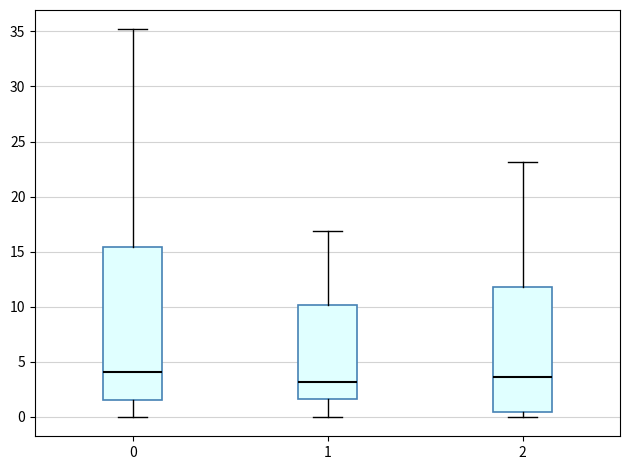

Reading left to right, transcribe this box plot: for each box, give where its median line is, the range the box spans, and where its two whiskers end, as read against the y-axis. The values are not printed on the chart, so give them approximately, as read against the axis.

0: median 4.0, box 1.5 to 15.5, whiskers 0.0 to 35.0
1: median 3.0, box 1.5 to 10.0, whiskers 0.0 to 17.0
2: median 3.5, box 0.5 to 12.0, whiskers 0.0 to 23.0